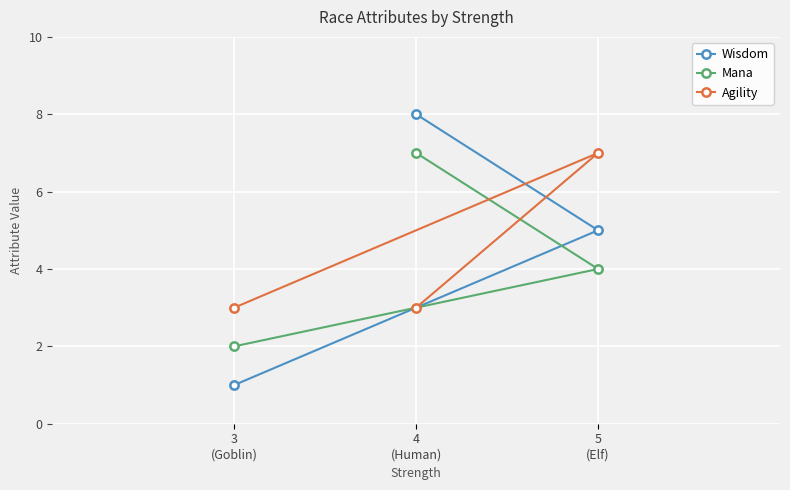

What is the label of the 2nd point from the left?

4
(Human)